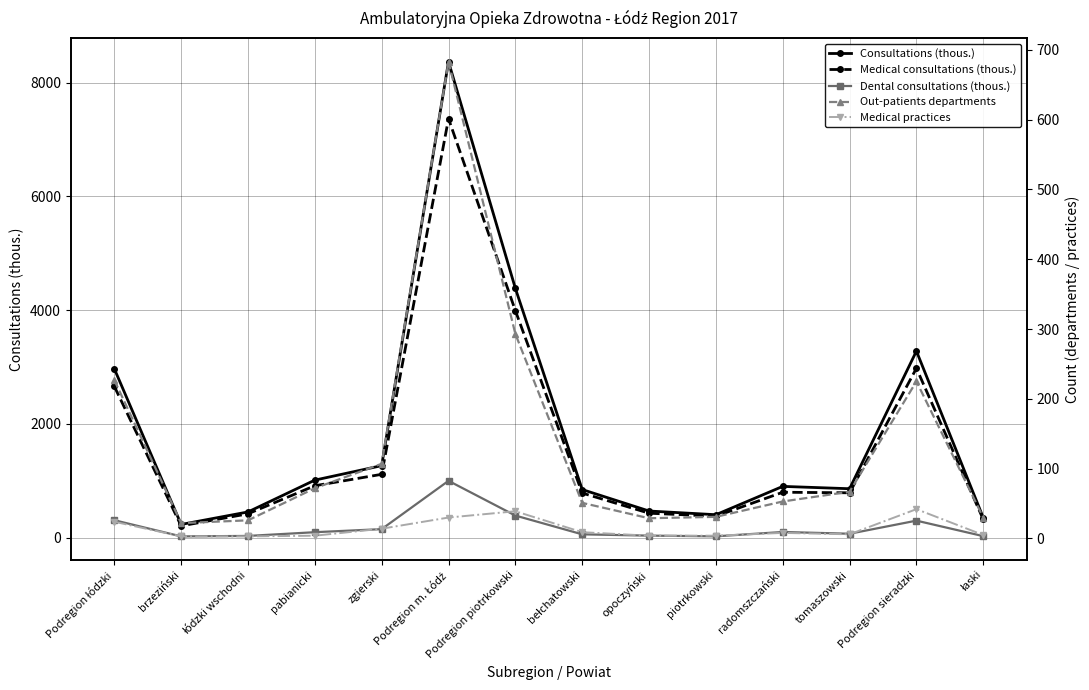

At how many categories does at least one series exceed 27?

14